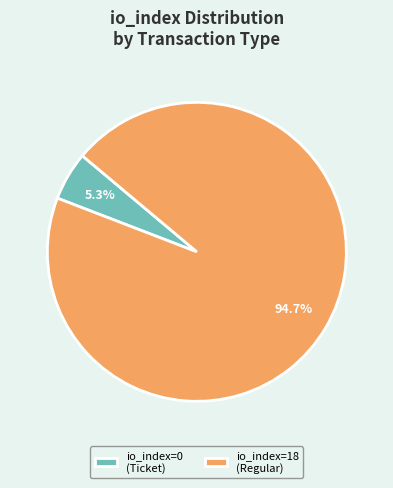

Which slice represents more than half of the pie?

io_index=18 (Regular)